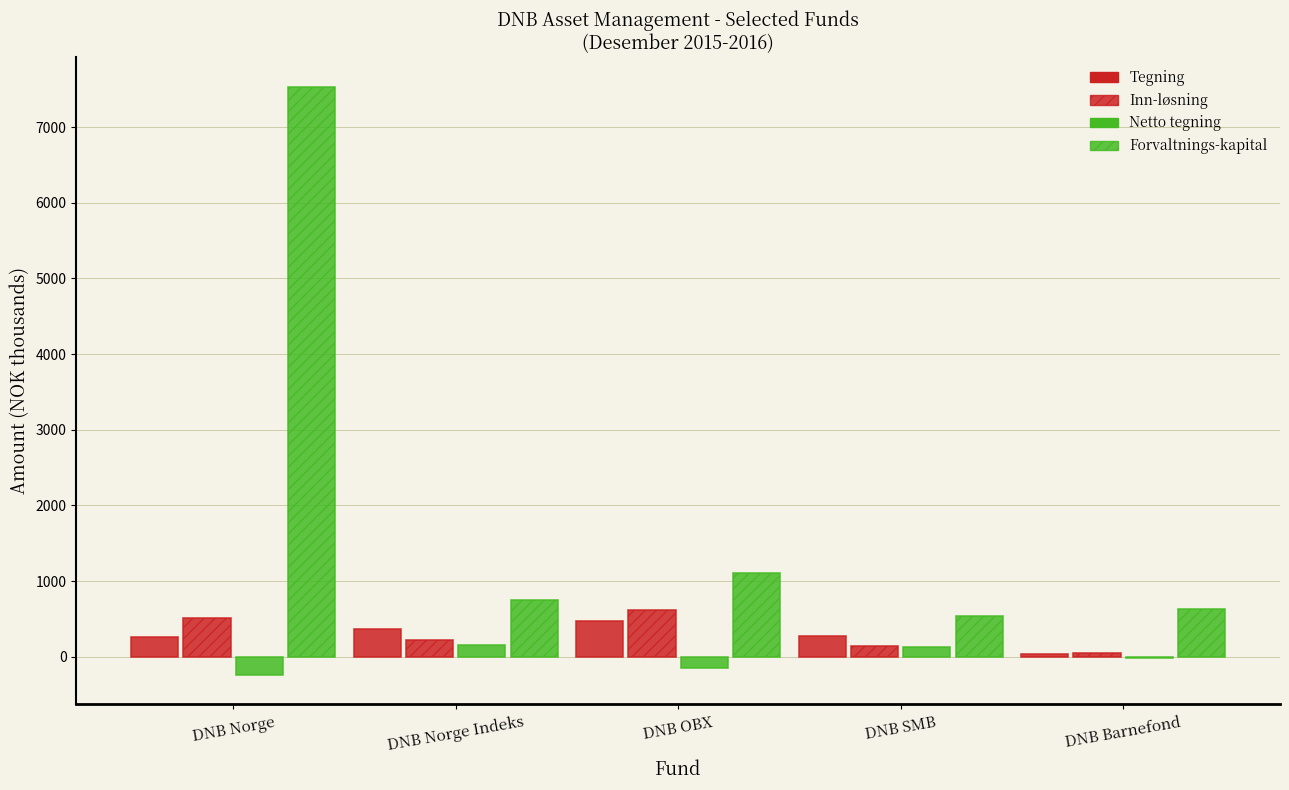

How many distinct data groups are displayed?

4